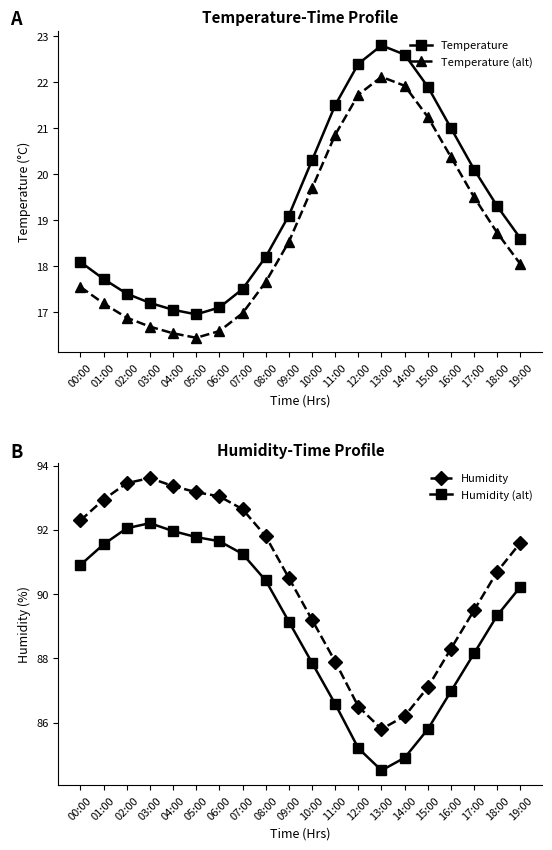

Is the value of Humidity at 13:00 greater than the value of Temperature (alt) at 06:00?

Yes